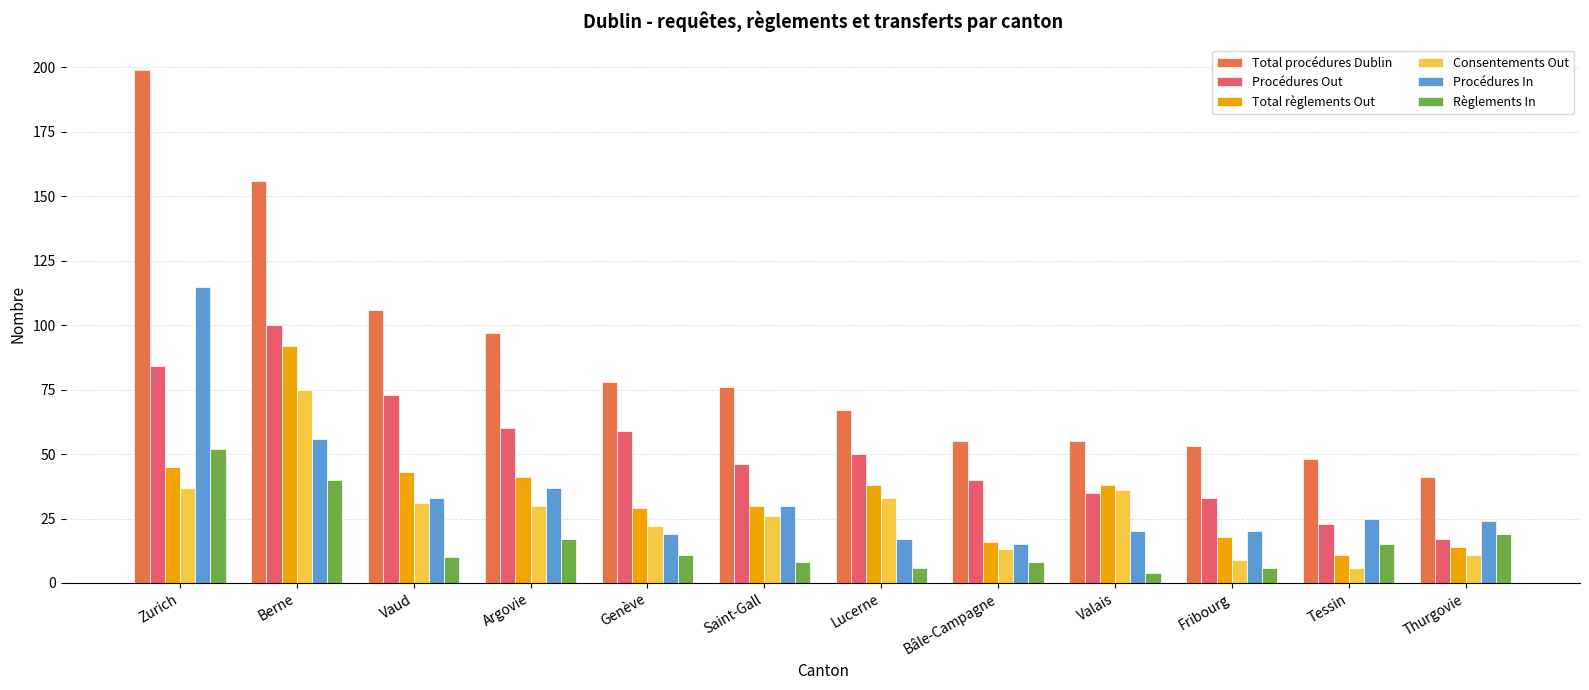

What position from the left is Vaud?

3